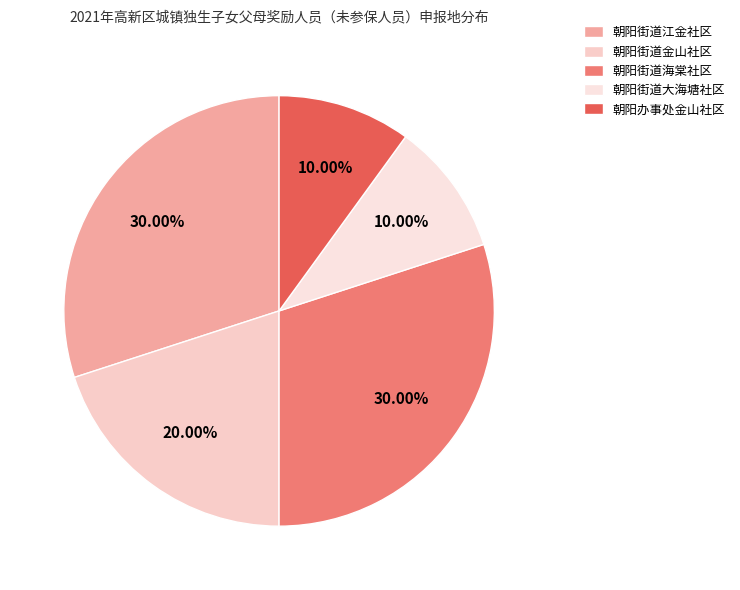

To the nearest percent, what is the combined percentage of 朝阳办事处金山社区 and 朝阳街道海棠社区?

40%